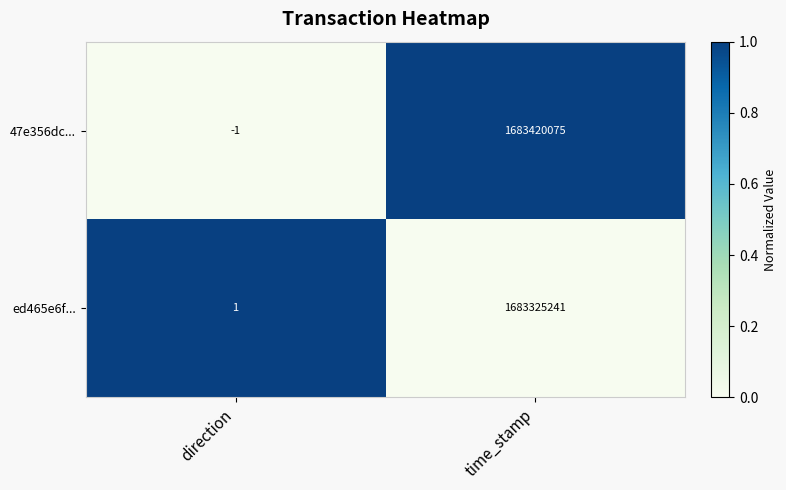

At which label is ed465e6f... closest to 841662621?

direction